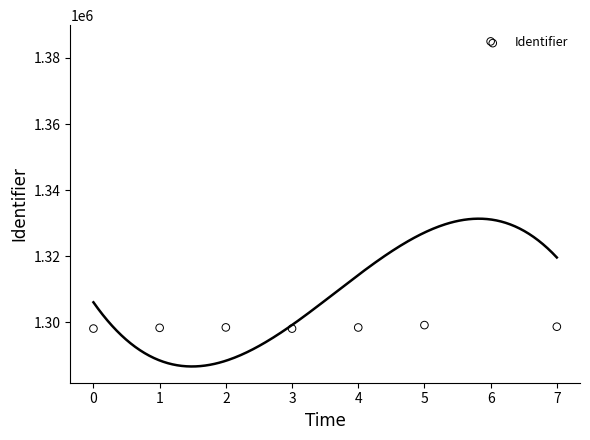

Which has a higher value, 1 or 0?

1